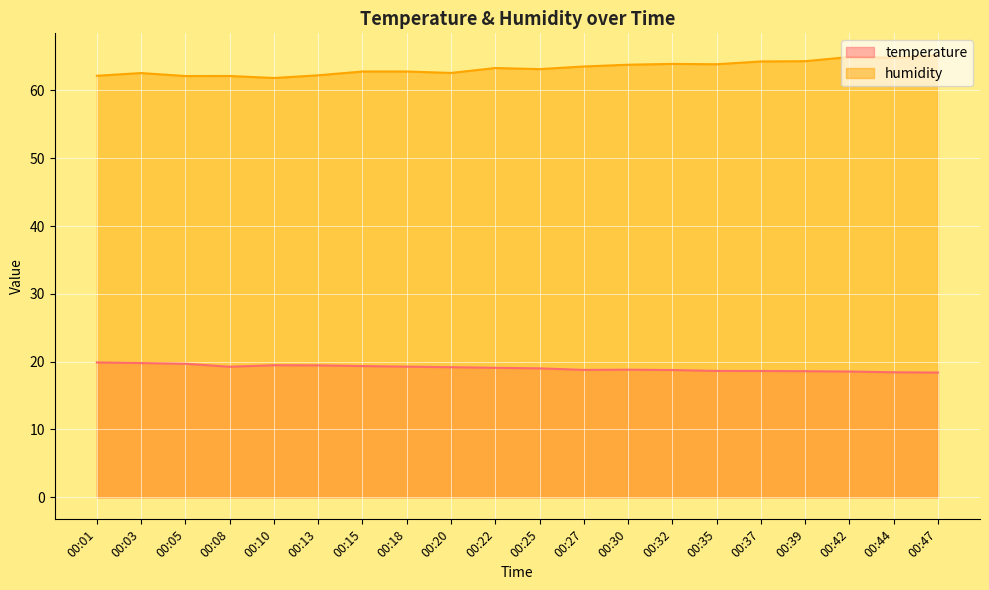

True or false: humidity and temperature intersect in this chart.

False